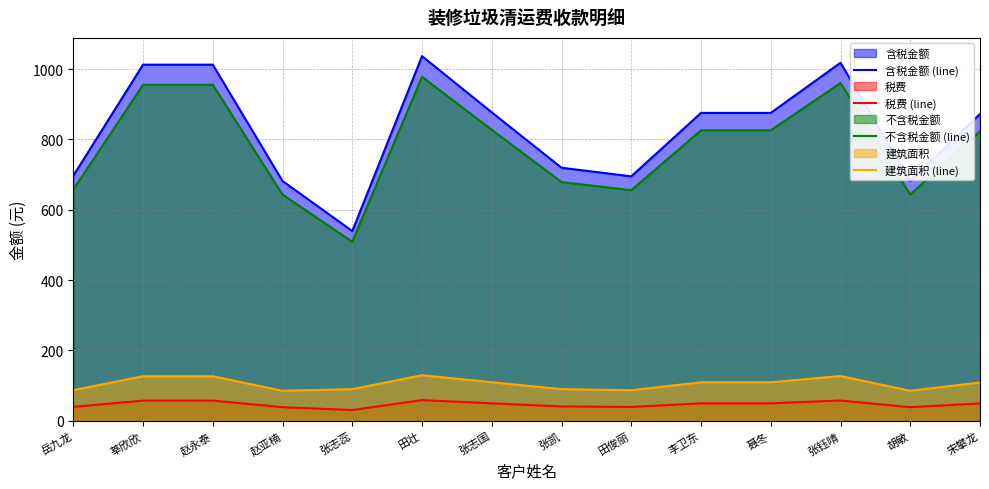

At which category is the sum across all series the highest?

田壮